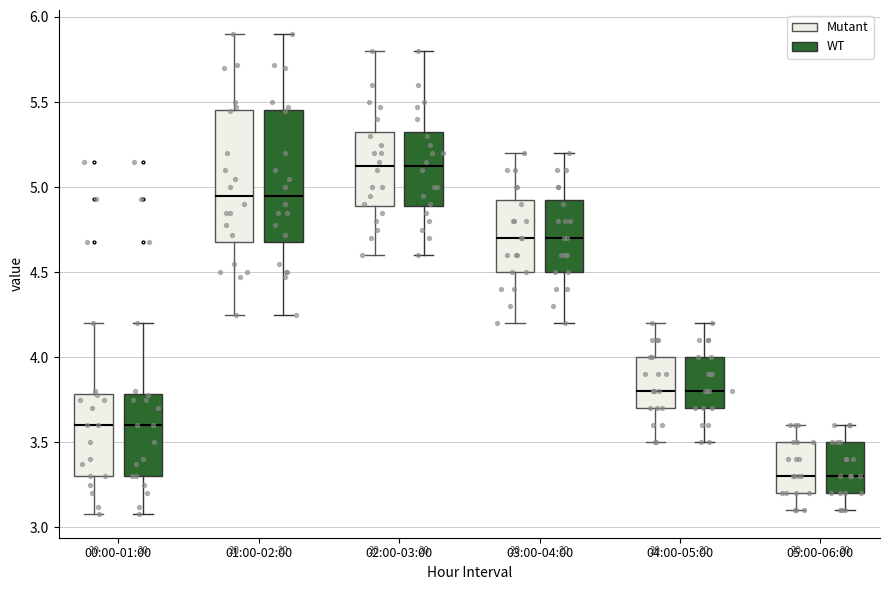

Where is the upper edge of the box for 00:00-01:00 (Mutant) on the y-axis? The values are not printed on the chart, so give them approximately, as read against the axis.

3.80